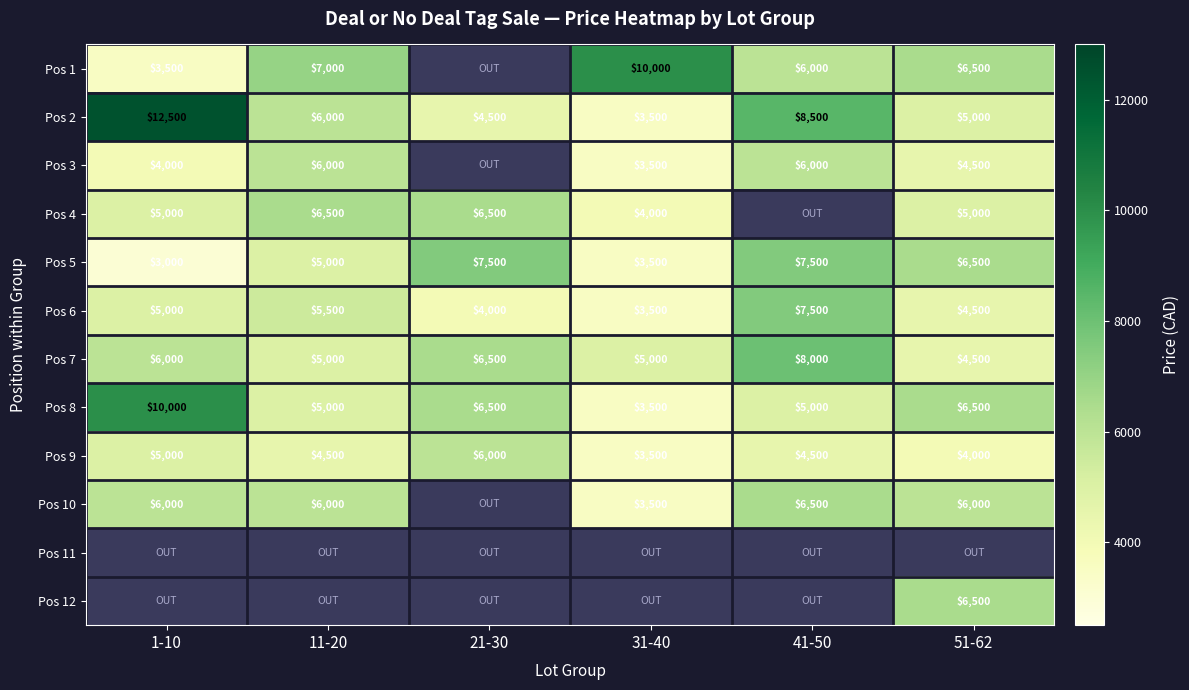

The Pos 3 series shows 3500 at 31-40. True or false?

True